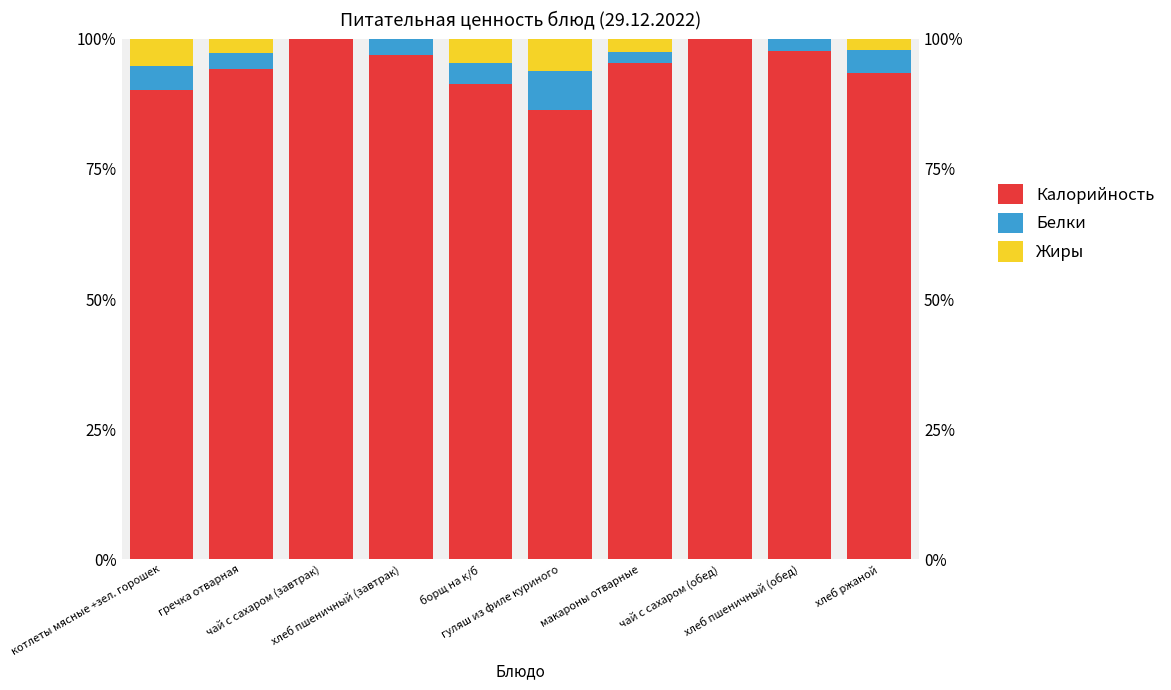

What is the sum of all Белки values?

31.2